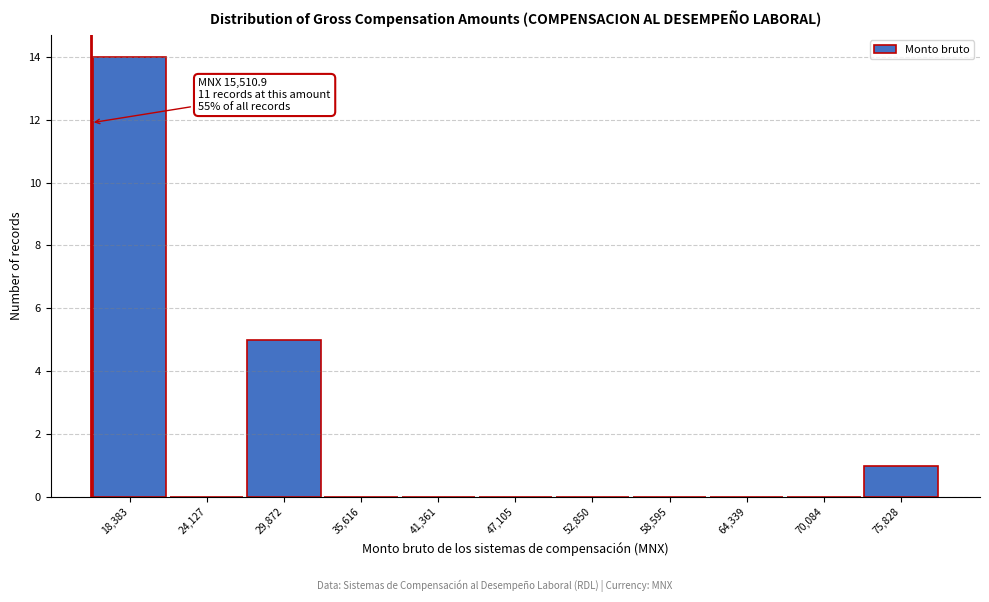

Which range on the x-axis has the tallest bar?

16000 to 21000